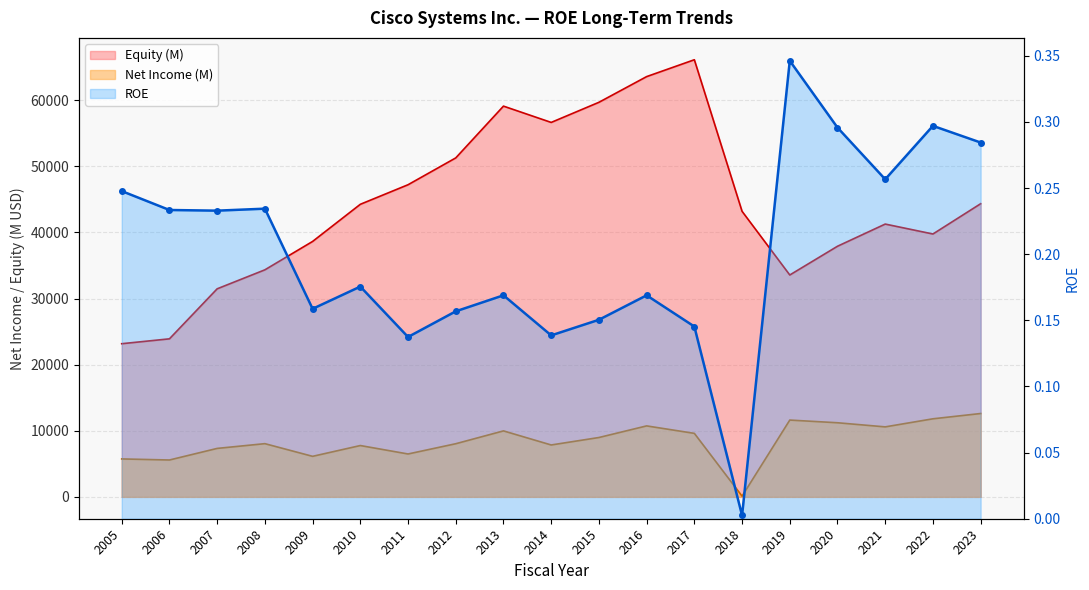

What is the value of the Net Income (M) point at the 3rd from the left?

7333.0